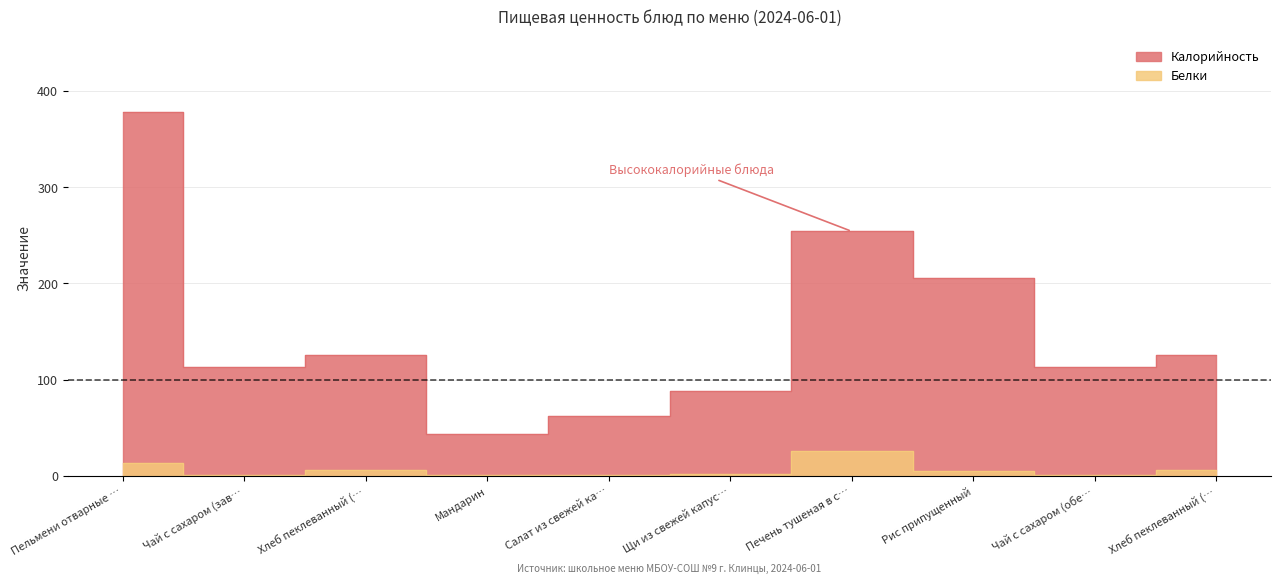

How many interior local peaks does the Белки series have?

2